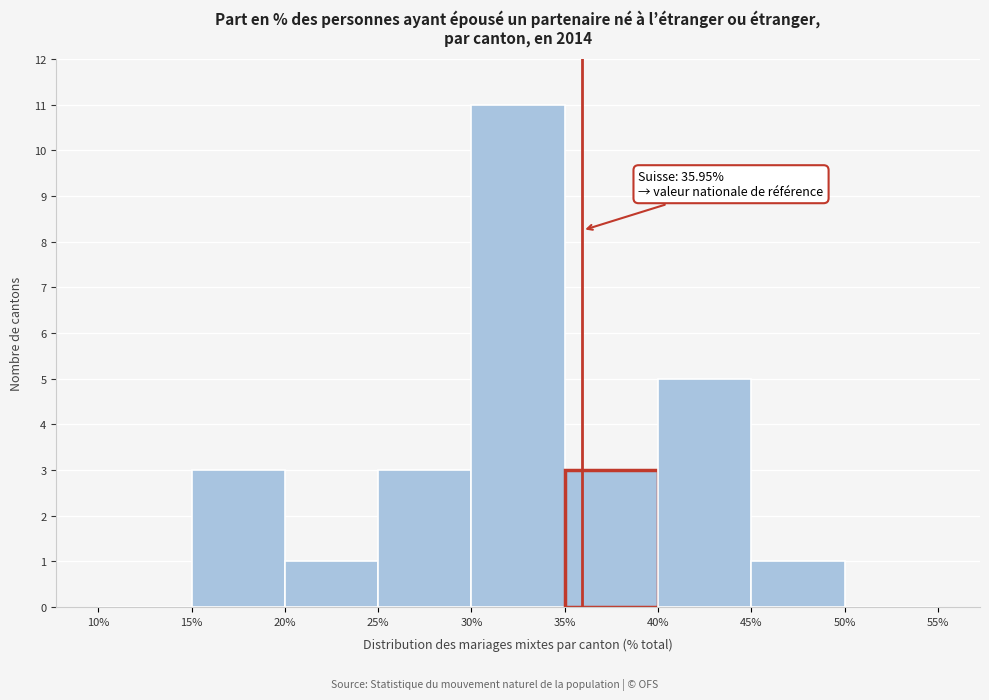

Which range on the x-axis has the tallest bar?

30% to 35%